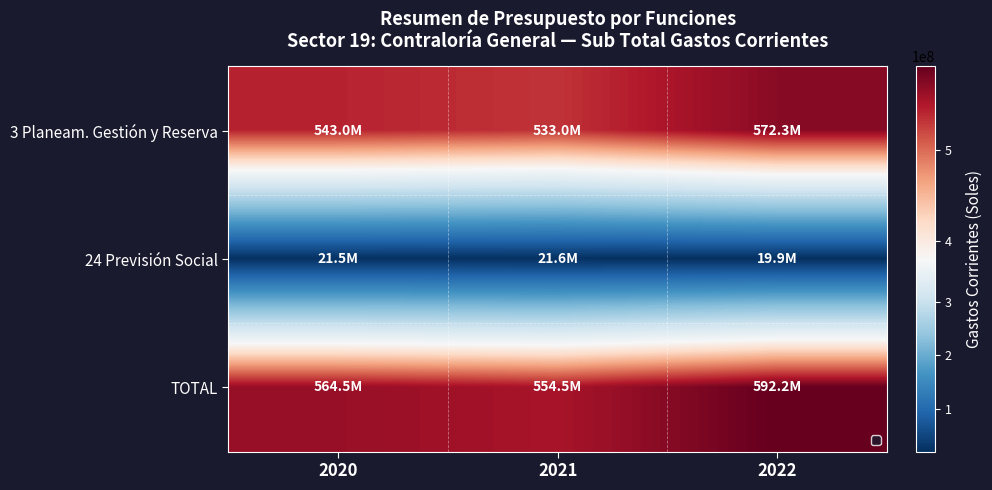

What is the total value across all series at 2021?

1109094626